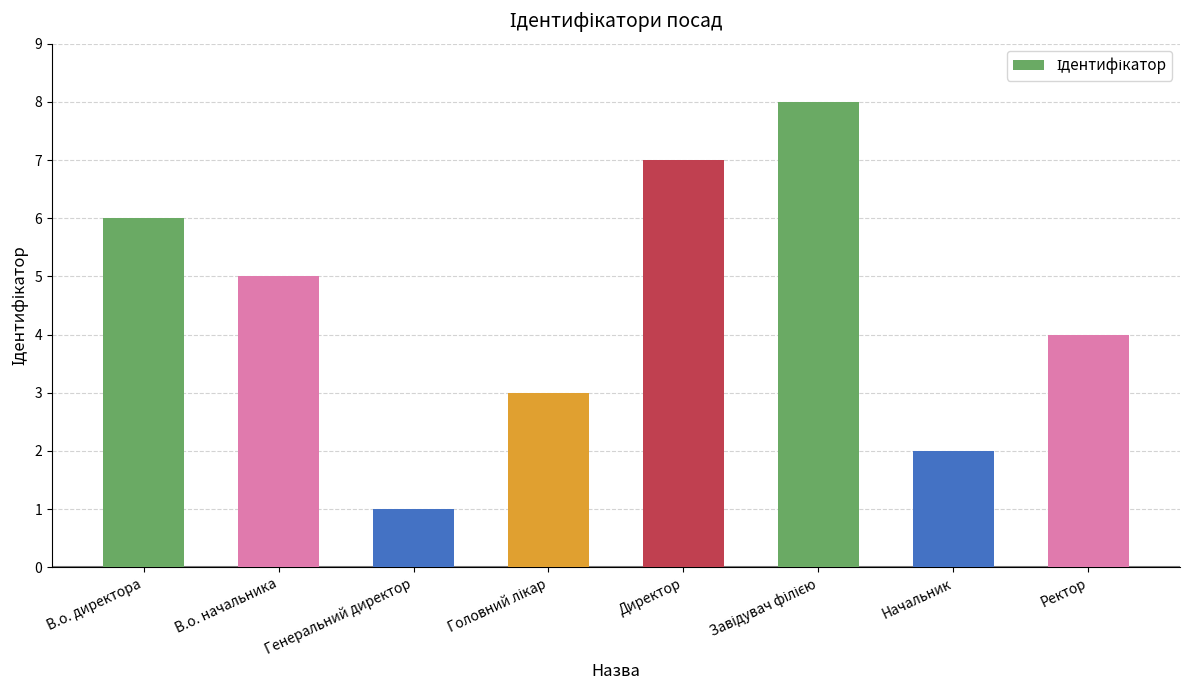

How many data points are less than 5?

4